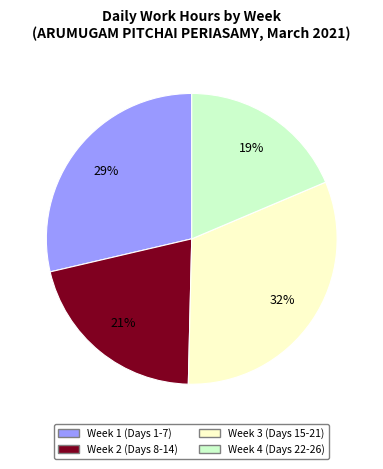

Is there a majority slice in this chart?

No